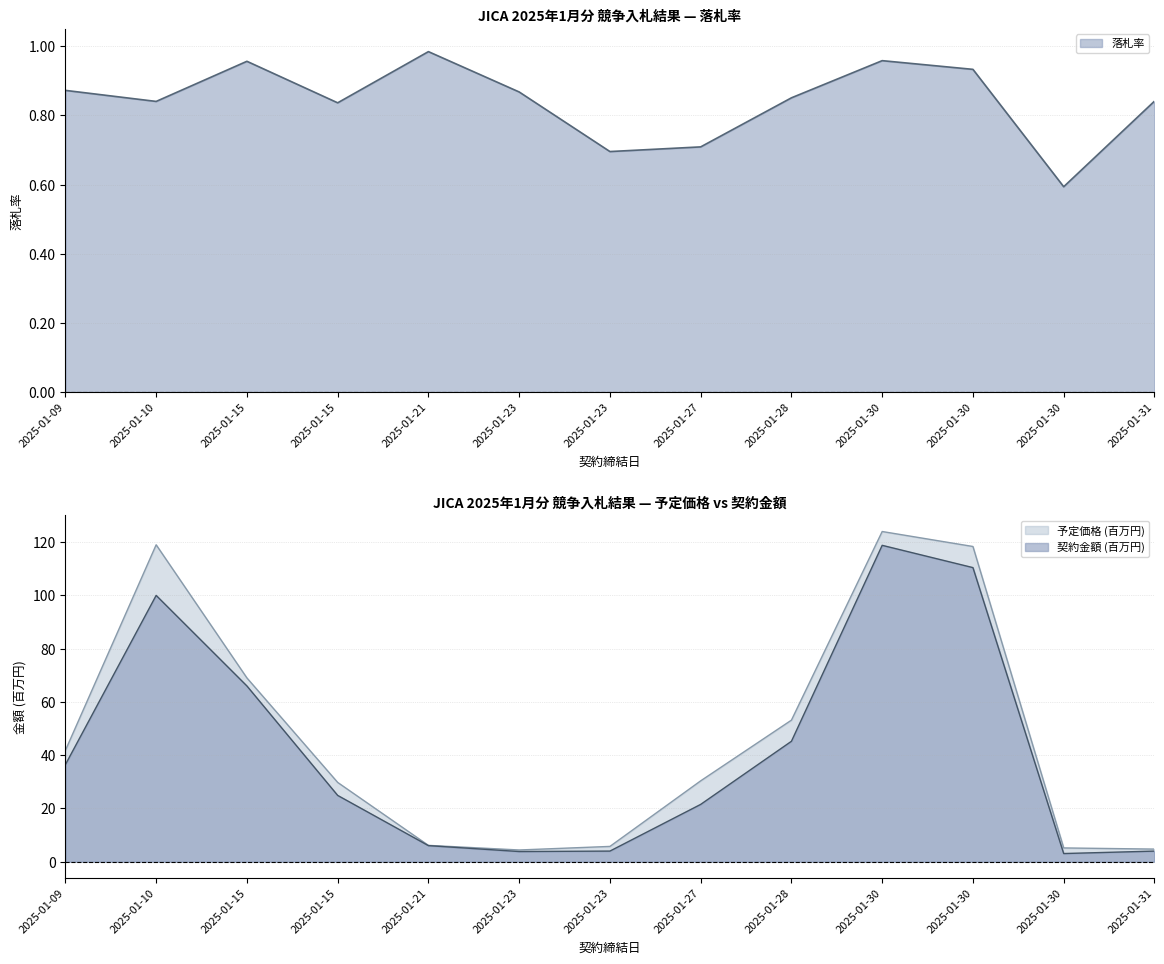

At which category does the chart reach its peak across all series?

2025-01-30